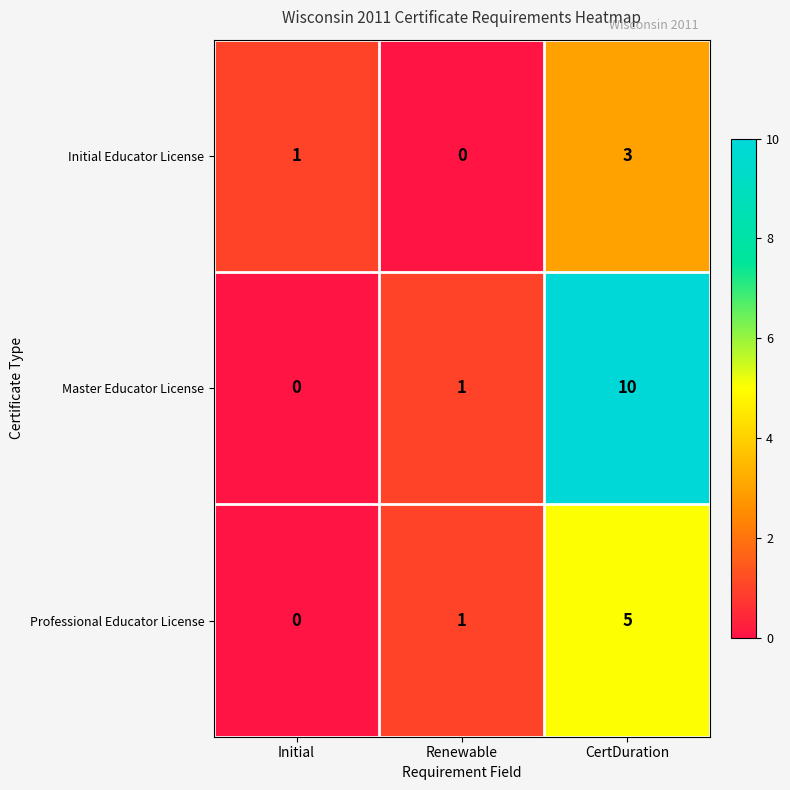

Which category has the highest value across all series?

CertDuration